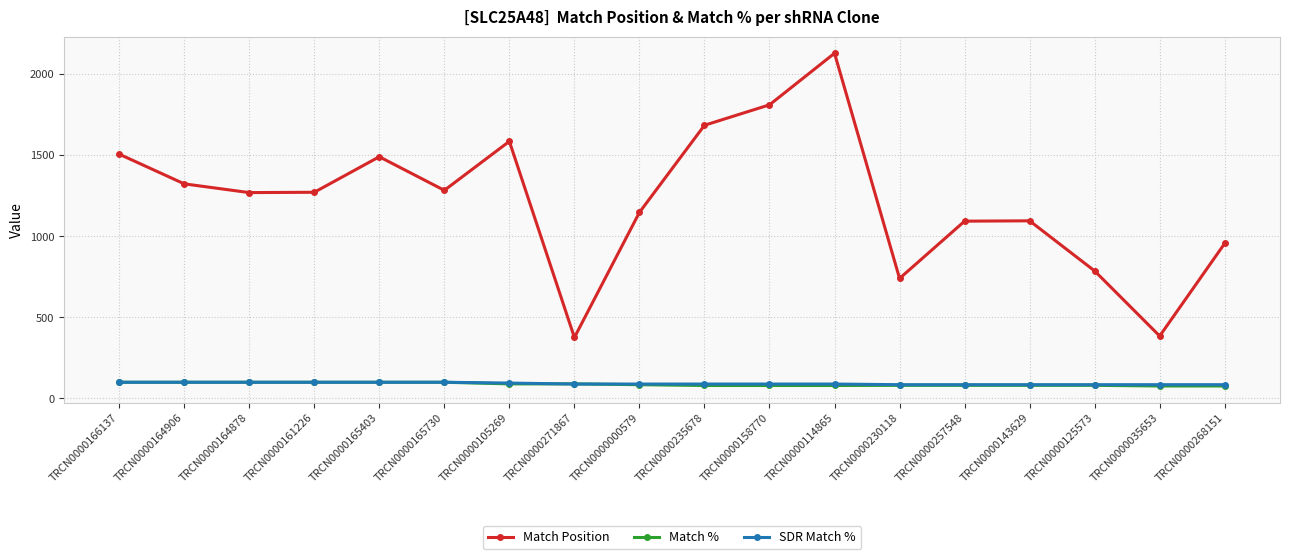

What is the minimum value for SDR Match %?

85